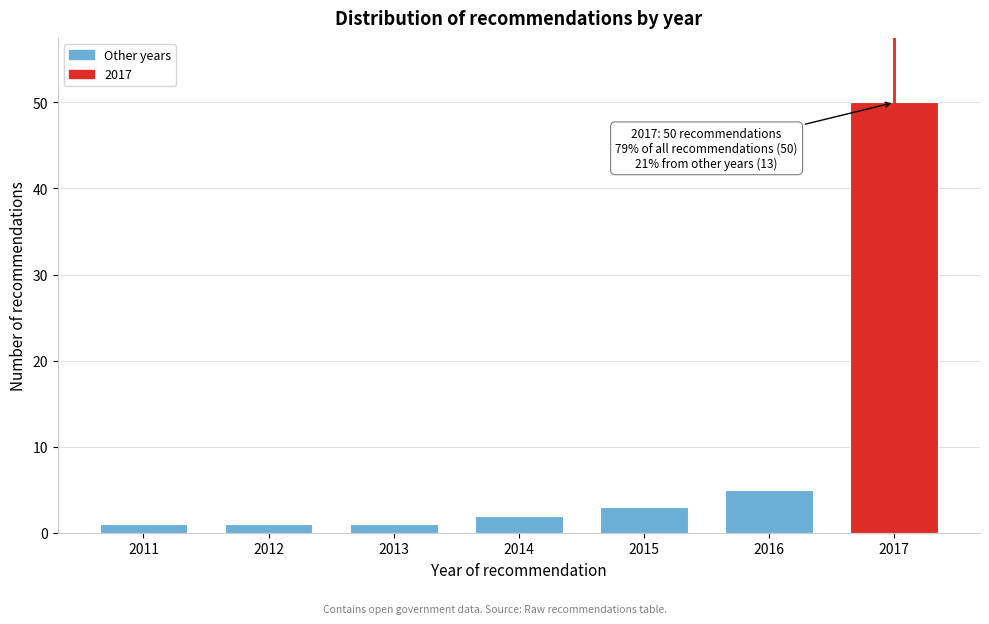

Reading left to right, transcribe all the data shown in this chart.

2011=1	2012=1	2013=1	2014=2	2015=3	2016=5	2017=50